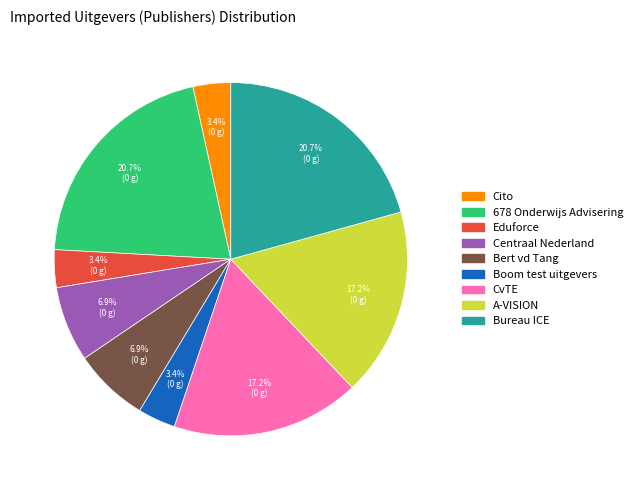

Is the sum of Centraal Nederland and Eduforce greater than half?

No